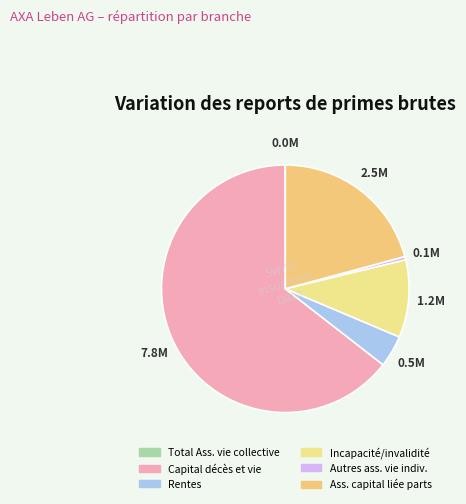

Which slice is the smallest?

Total Assurance sur la vie collective